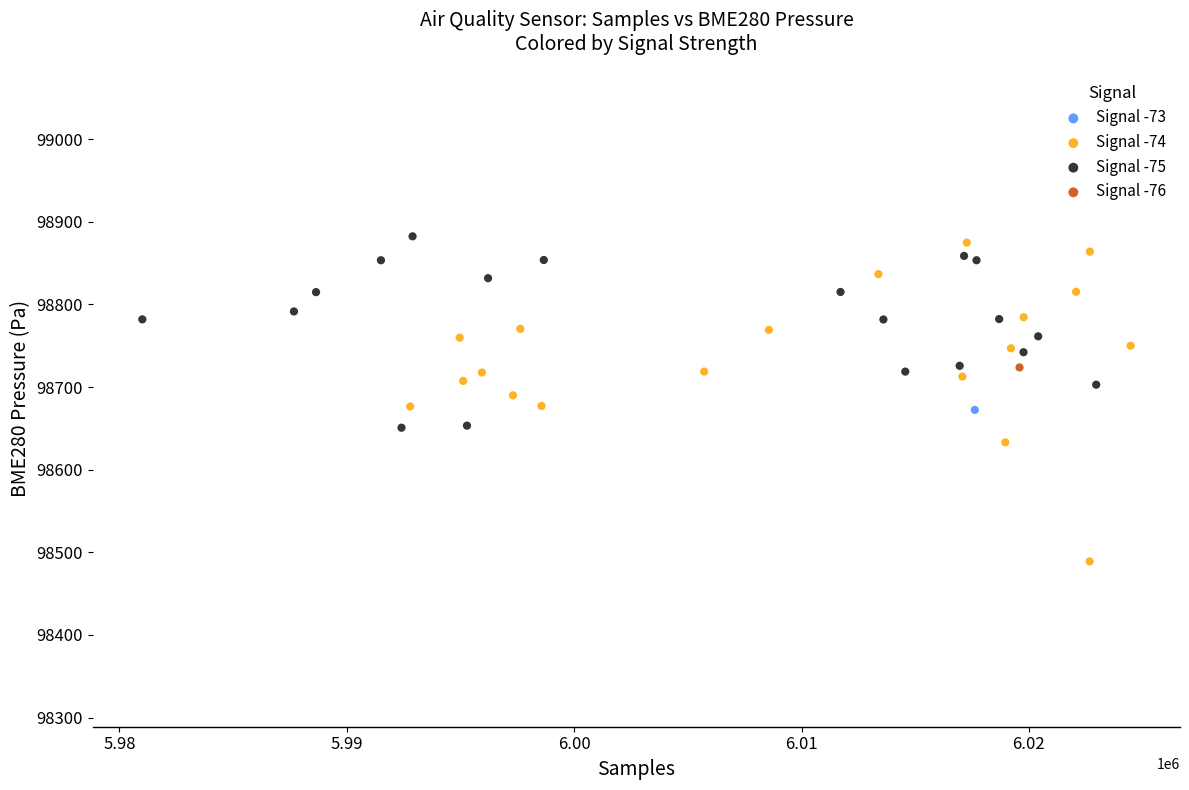

Which series reaches the maximum Y coordinate?

Signal -75